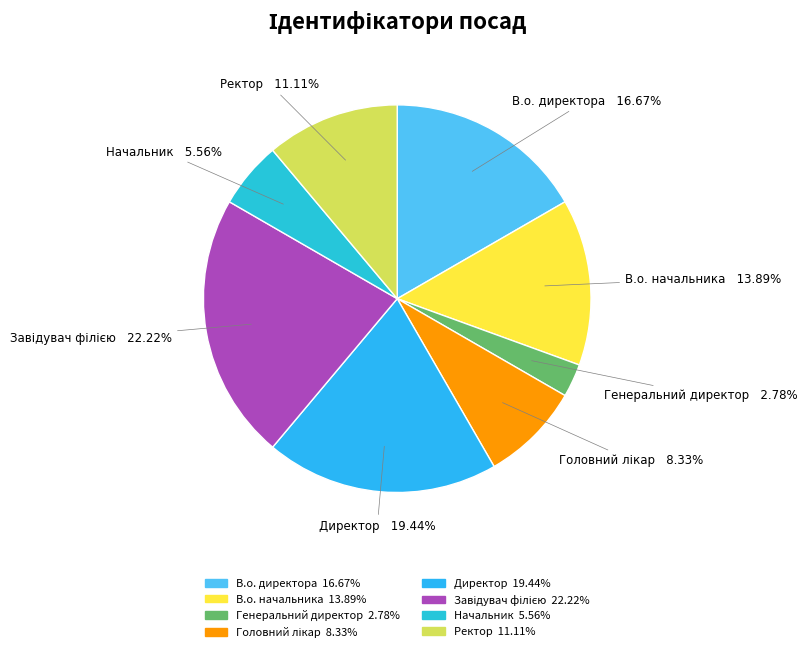

What portion of the pie excludes Генеральний директор?

97.2%